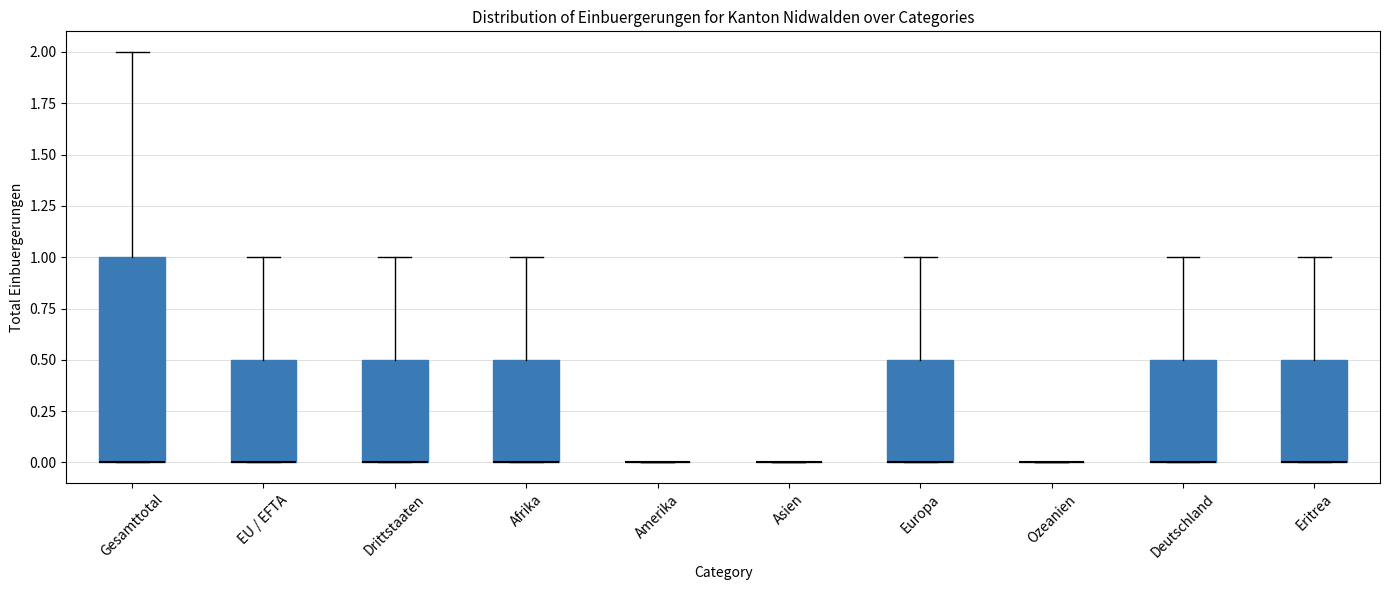

Where is the lower edge of the box for Afrika on the y-axis? The values are not printed on the chart, so give them approximately, as read against the axis.

0.0